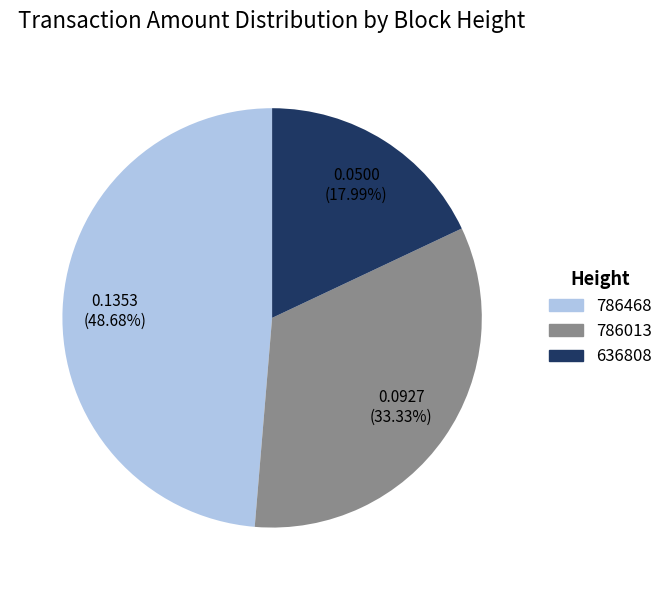

What percentage is NOT represented by 636808?

82.0%